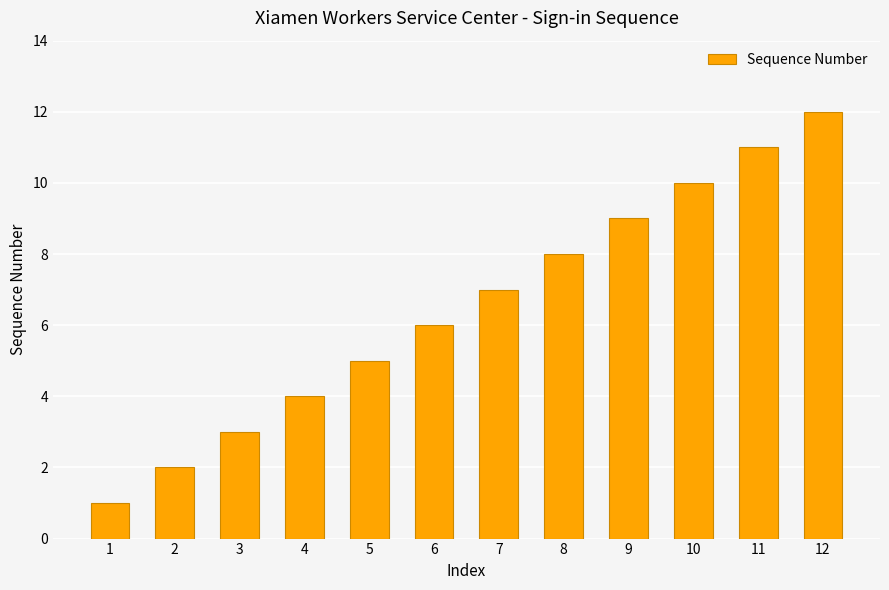

Approximately how many times larger is the value at 2 compared to 9?

0.2